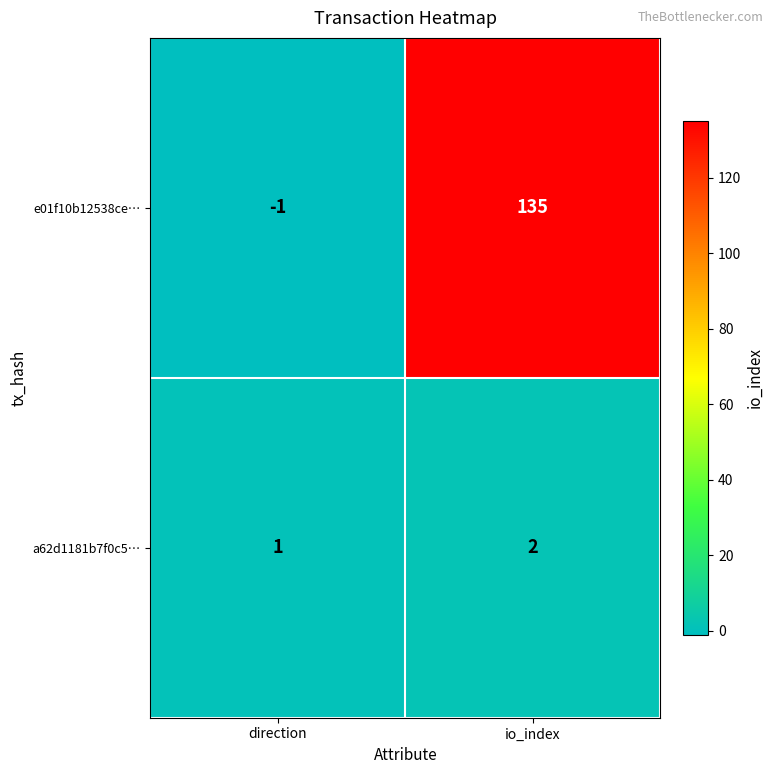

Reading left to right, list all the values displayed in this chart.

e01f10b12538ce…: -1	135
a62d1181b7f0c5…: 1	2